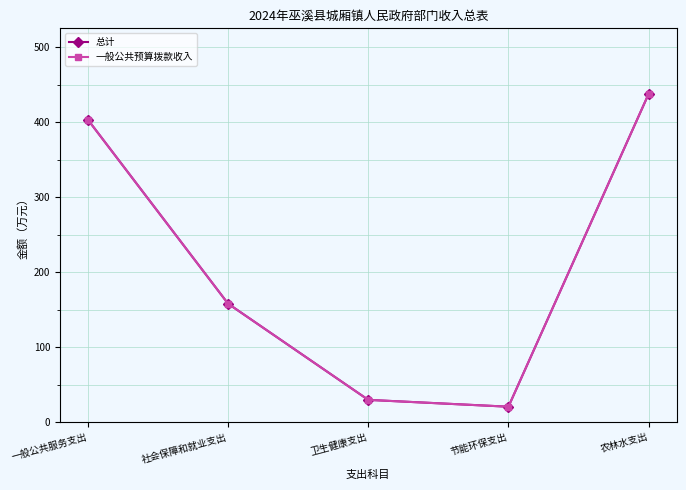

Is this an area chart (filled region under the line)?

No